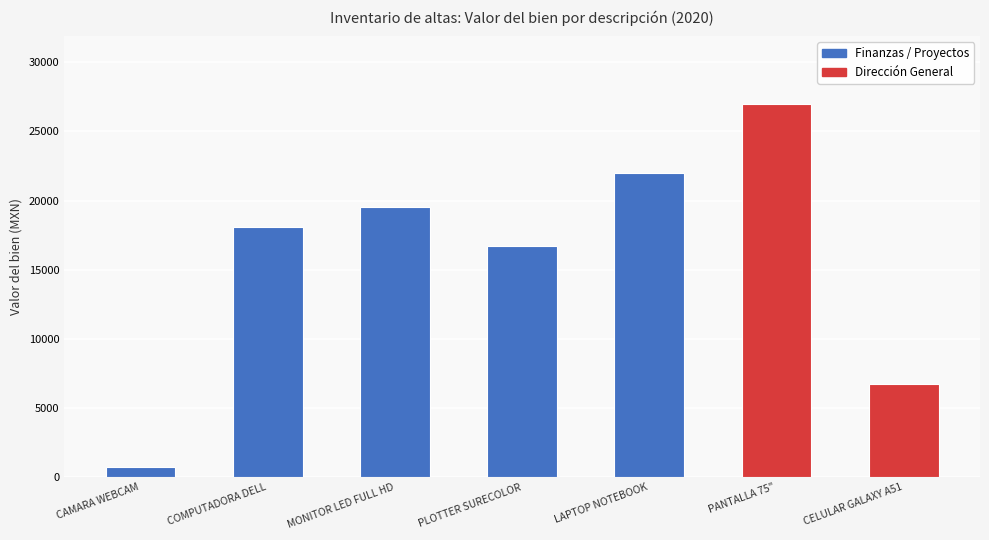

Where is the data nearest to the value 13874?

PLOTTER SURECOLOR